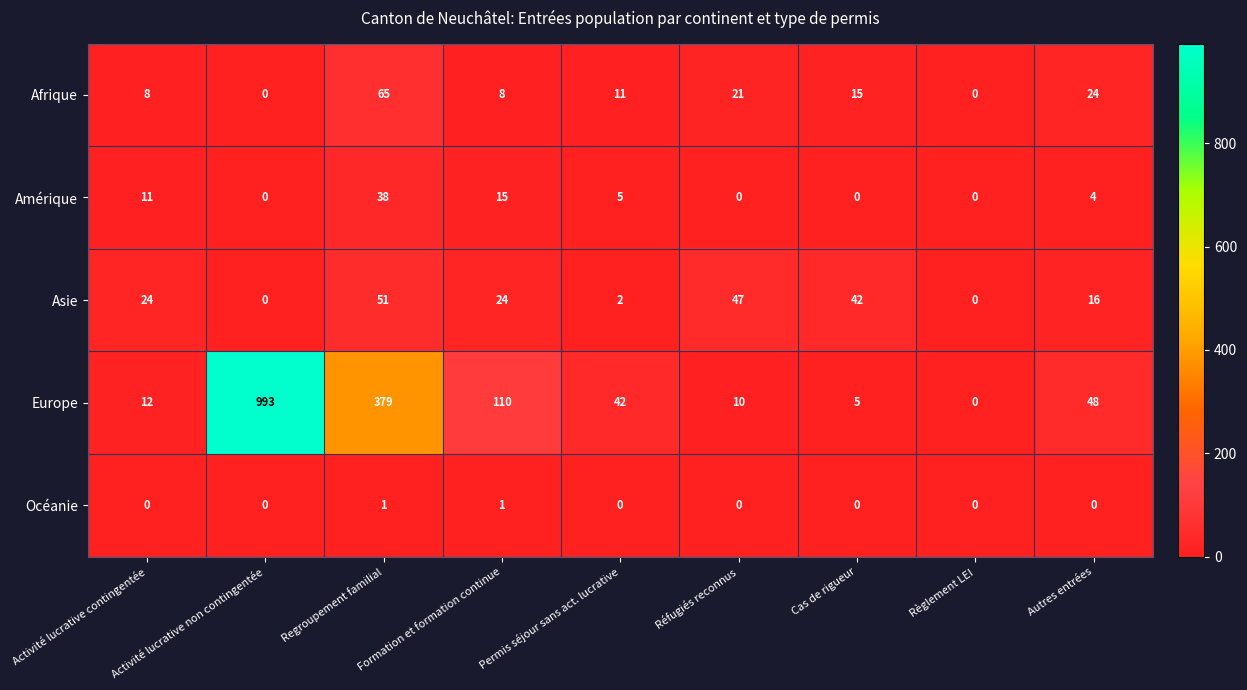

True or false: Afrique has a value of 24 at Autres entrées.

True